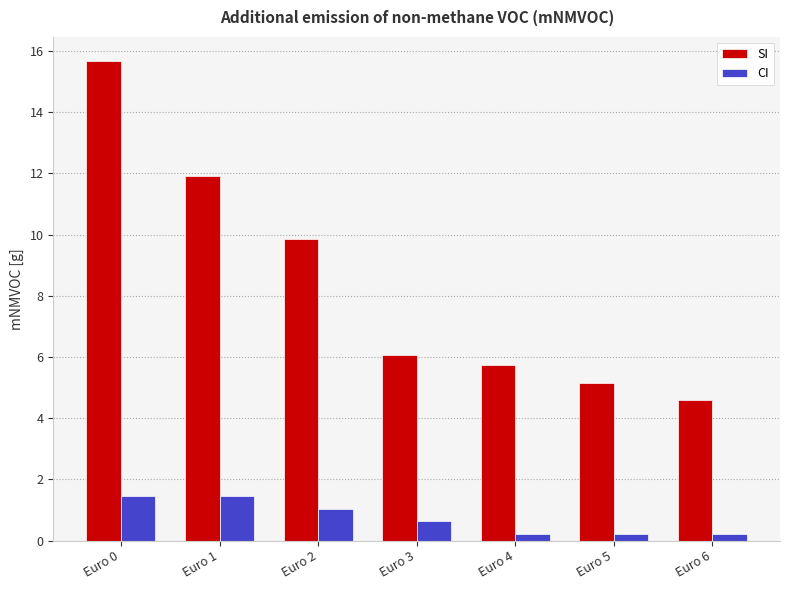

How many distinct data groups are displayed?

2